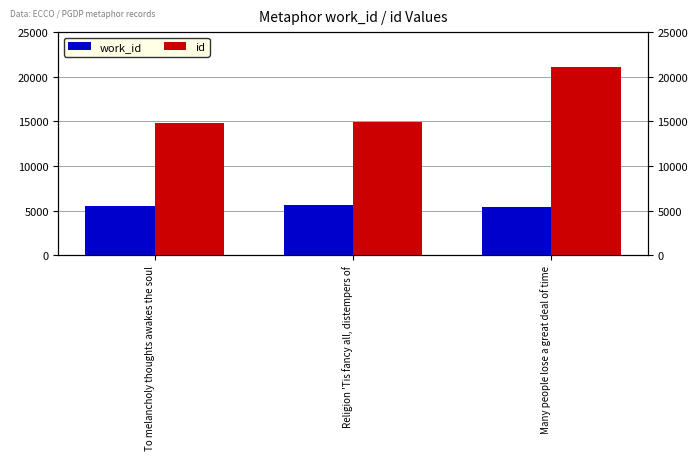

What is the difference between the highest and lowest values at Many people lose a great deal of time?

15658